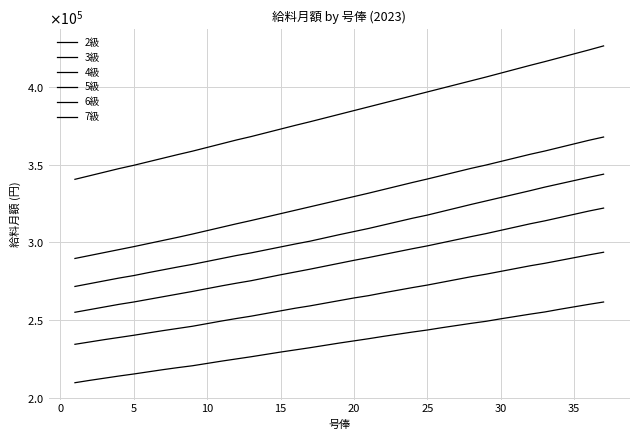

Is this an area chart (filled region under the line)?

No